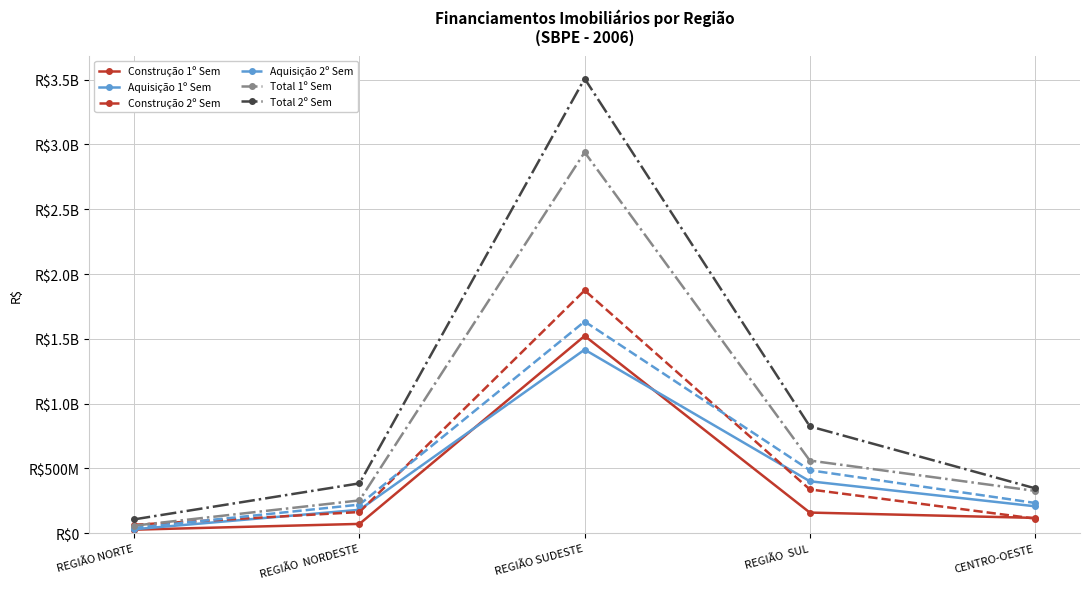

True or false: Total 2º Sem and Construção 2º Sem intersect in this chart.

False